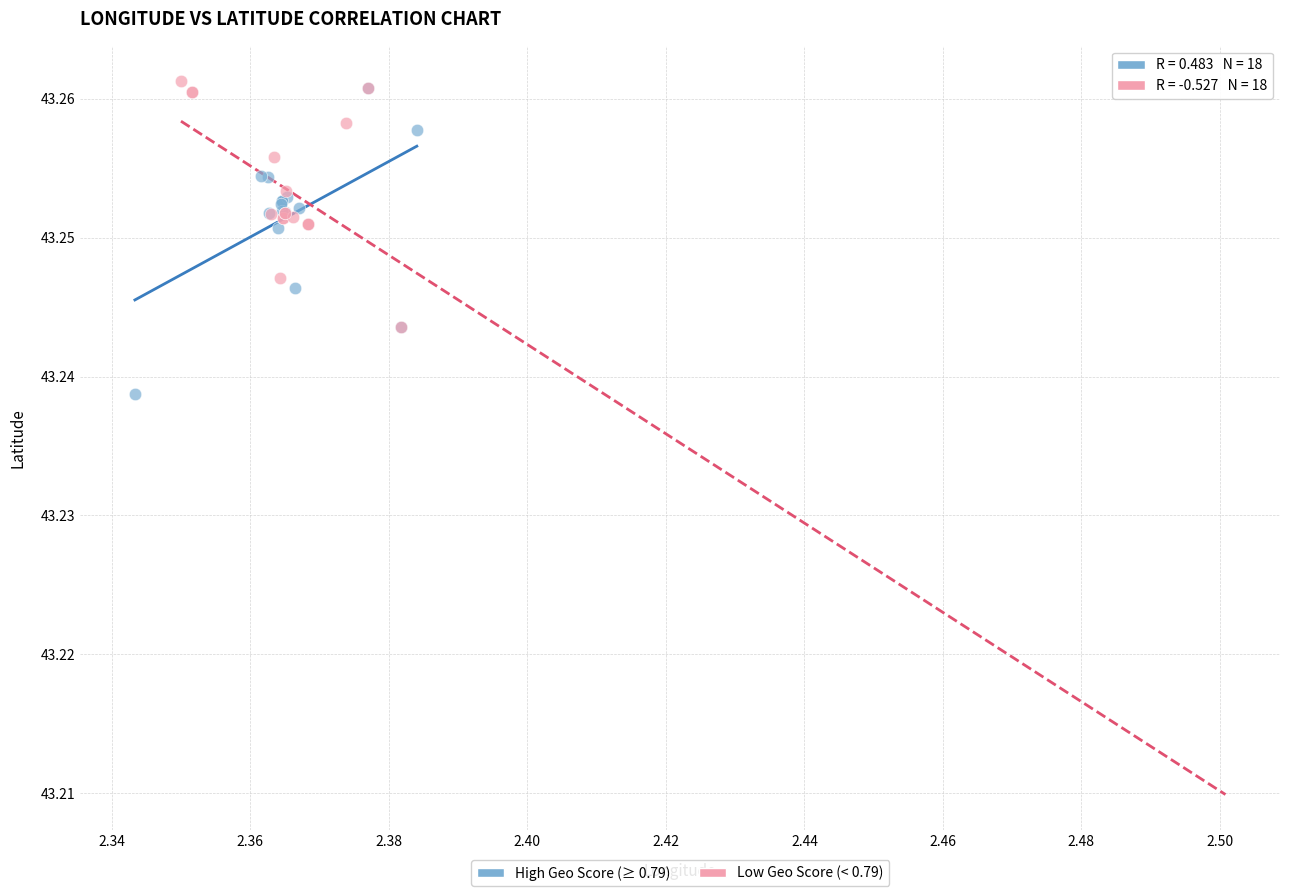

Which series reaches the minimum Y coordinate?

High Geo Score (≥ 0.79)